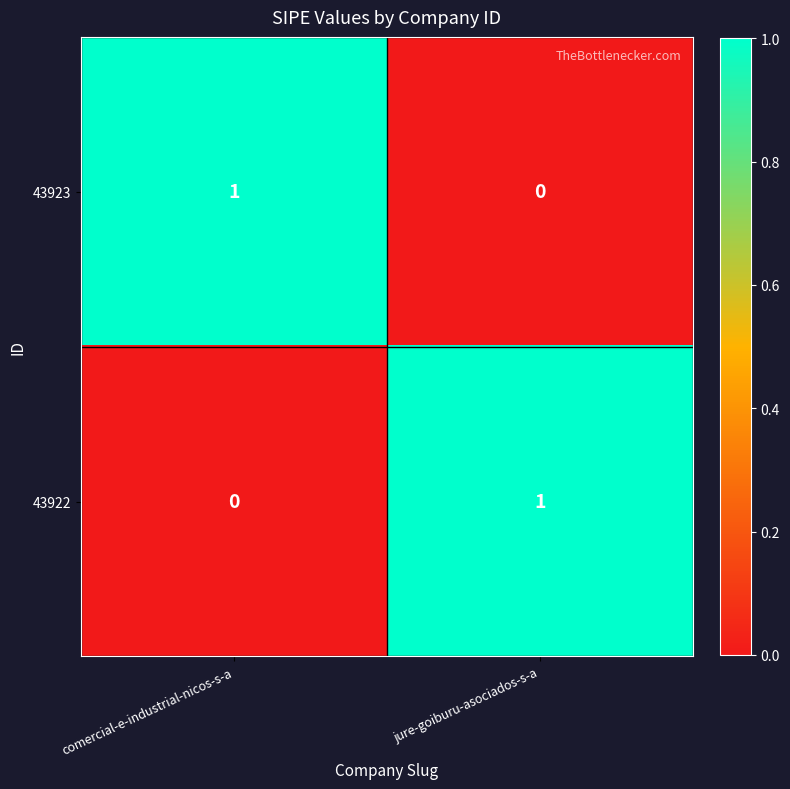

The value of 43922 at comercial-e-industrial-nicos-s-a is 0. True or false?

True